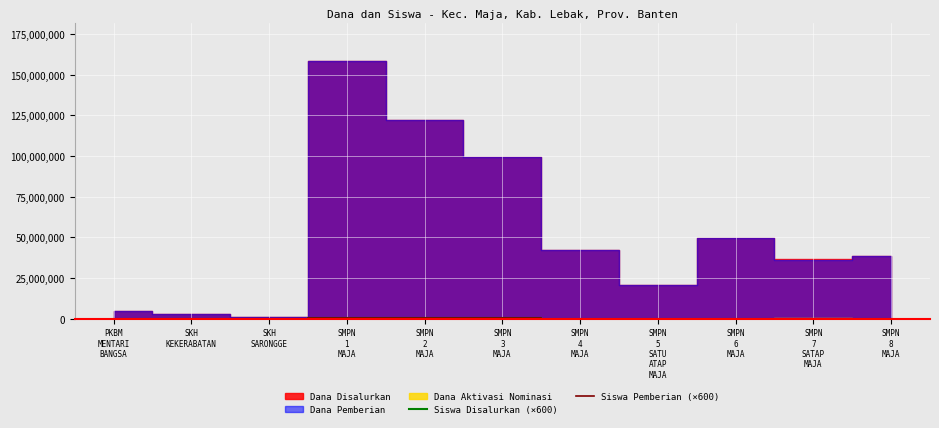

What is the minimum value shown in the chart?

600